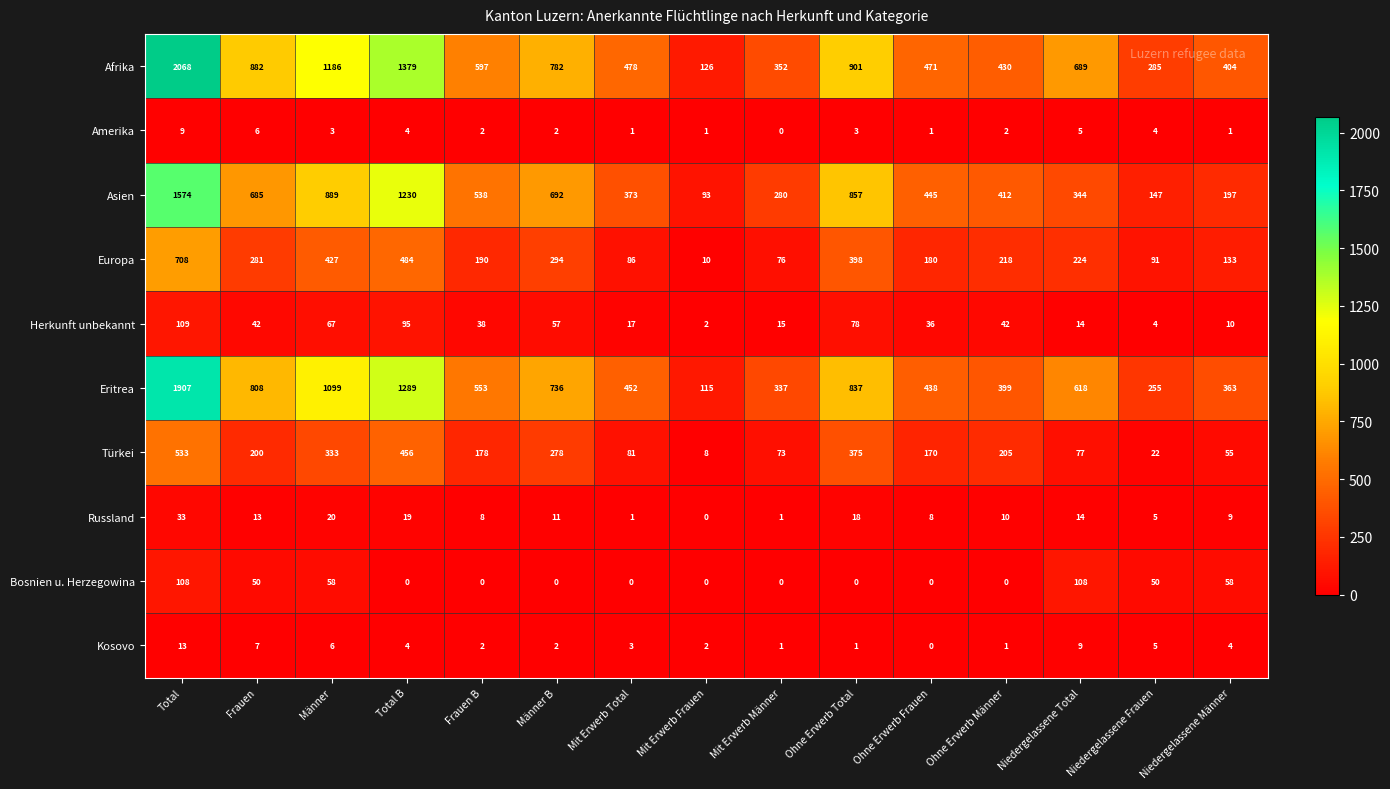

At how many categories does at least one series exceed 1643?

1